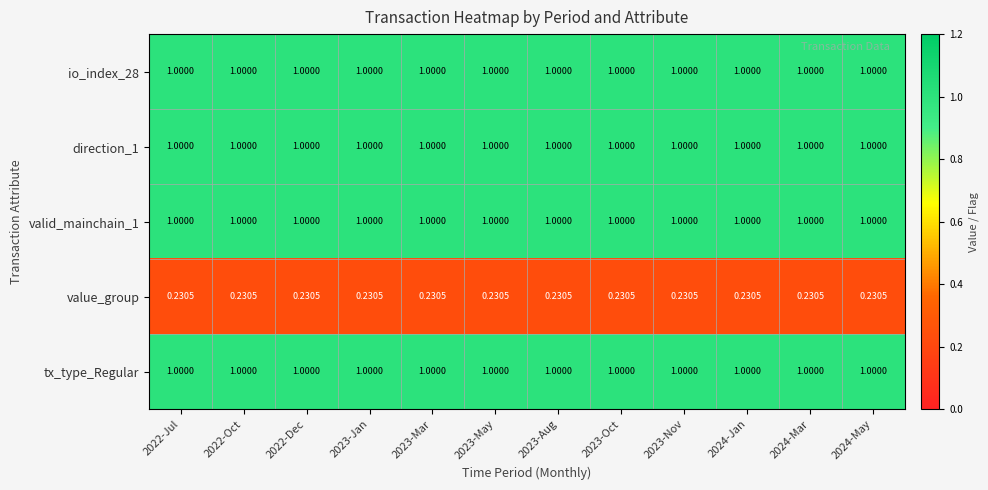

At which category is the sum across all series the highest?

2022-Jul